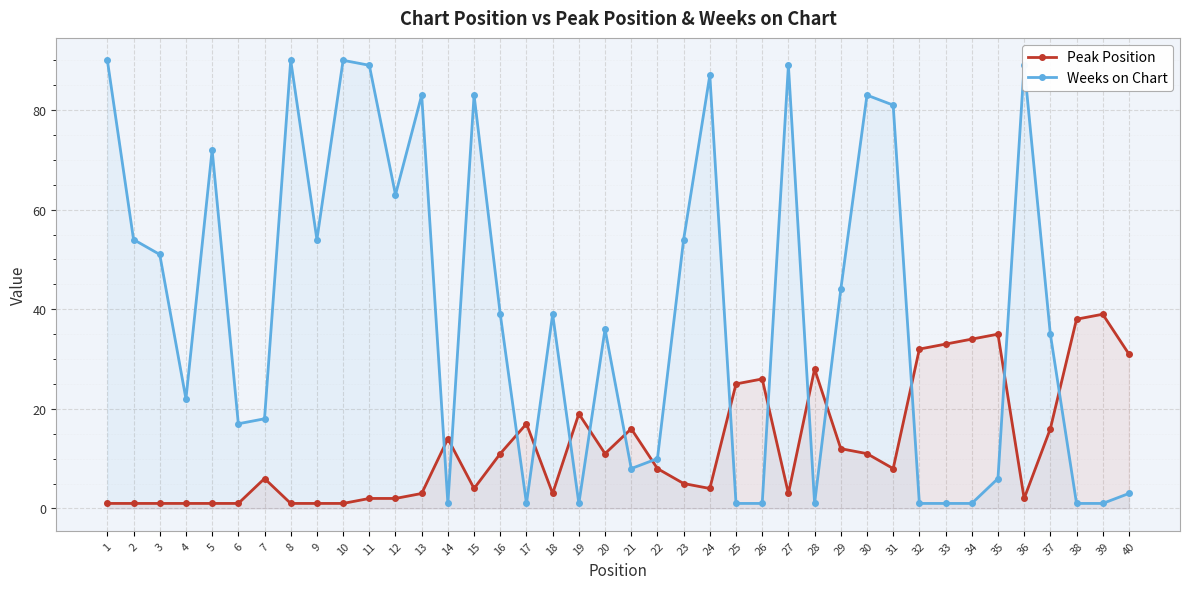

At 24, list the series in order from largest to smallest.

Weeks on Chart, Peak Position